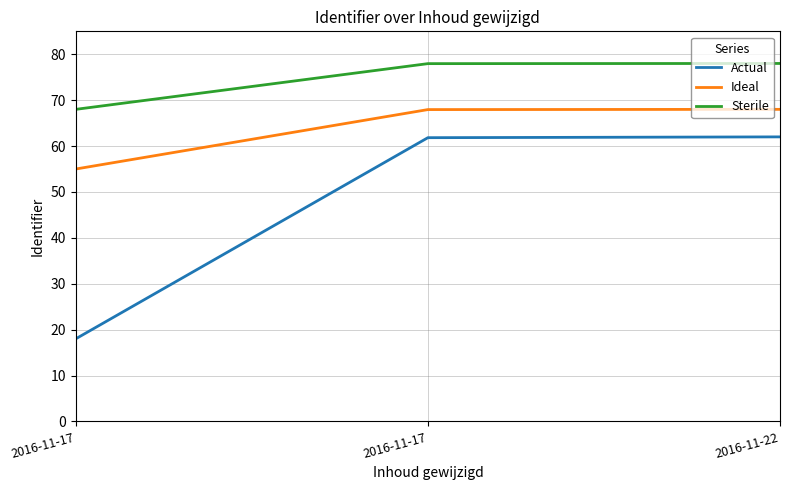

What are all the series names shown in the legend?

Actual, Ideal, Sterile